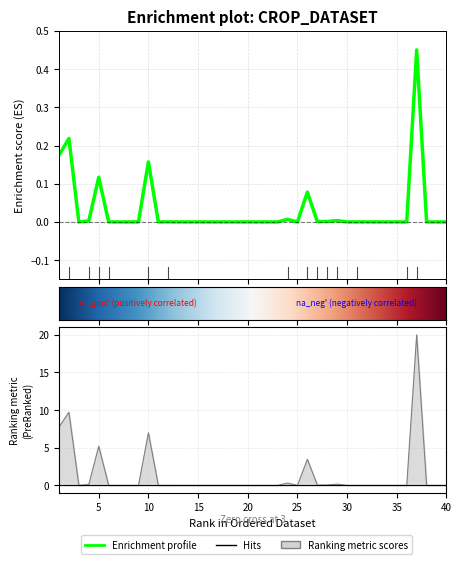

Where is the first local minimum for Acreage?

3